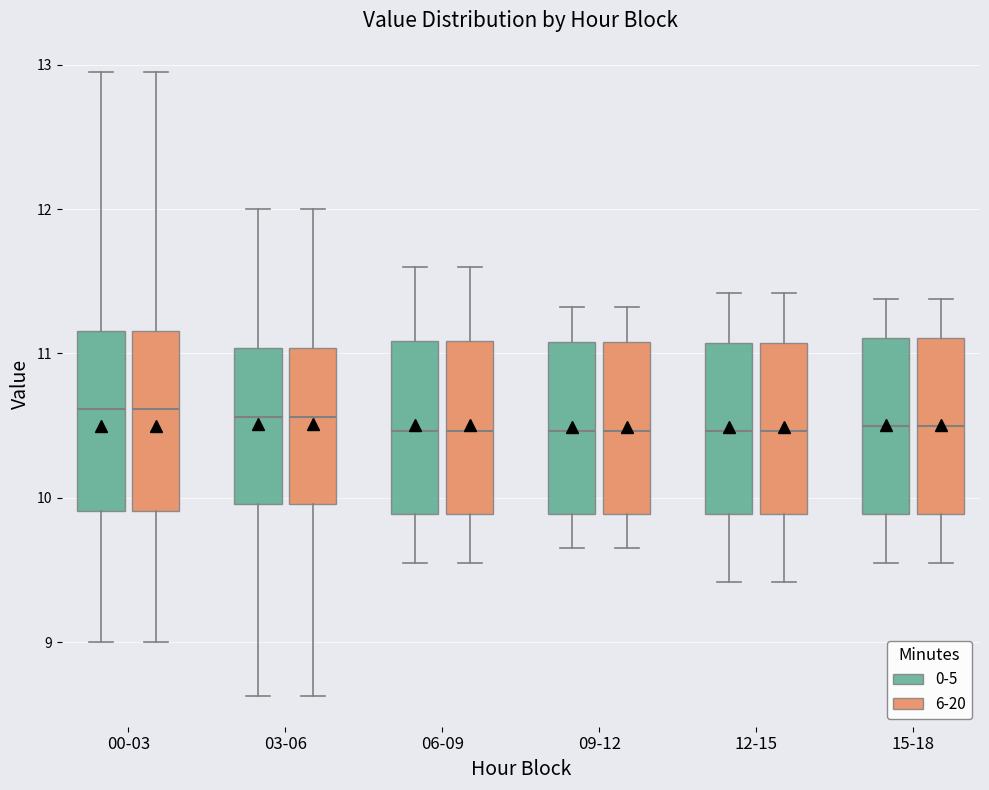

Reading left to right, transcribe this box plot: for each box, give where its median line is, the range the box spans, and where its two whiskers end, as read against the y-axis. The values are not printed on the chart, so give them approximately, as read against the axis.

00-03 (0-5): median 10.6, box 9.9 to 11.2, whiskers 9.0 to 13.0
00-03 (6-20): median 10.6, box 9.9 to 11.2, whiskers 9.0 to 13.0
03-06 (0-5): median 10.6, box 10.0 to 11.0, whiskers 8.6 to 12.0
03-06 (6-20): median 10.6, box 10.0 to 11.0, whiskers 8.6 to 12.0
06-09 (0-5): median 10.5, box 9.9 to 11.1, whiskers 9.6 to 11.6
06-09 (6-20): median 10.5, box 9.9 to 11.1, whiskers 9.6 to 11.6
09-12 (0-5): median 10.5, box 9.9 to 11.1, whiskers 9.7 to 11.3
09-12 (6-20): median 10.5, box 9.9 to 11.1, whiskers 9.7 to 11.3
12-15 (0-5): median 10.5, box 9.9 to 11.1, whiskers 9.4 to 11.4
12-15 (6-20): median 10.5, box 9.9 to 11.1, whiskers 9.4 to 11.4
15-18 (0-5): median 10.5, box 9.9 to 11.1, whiskers 9.6 to 11.4
15-18 (6-20): median 10.5, box 9.9 to 11.1, whiskers 9.6 to 11.4